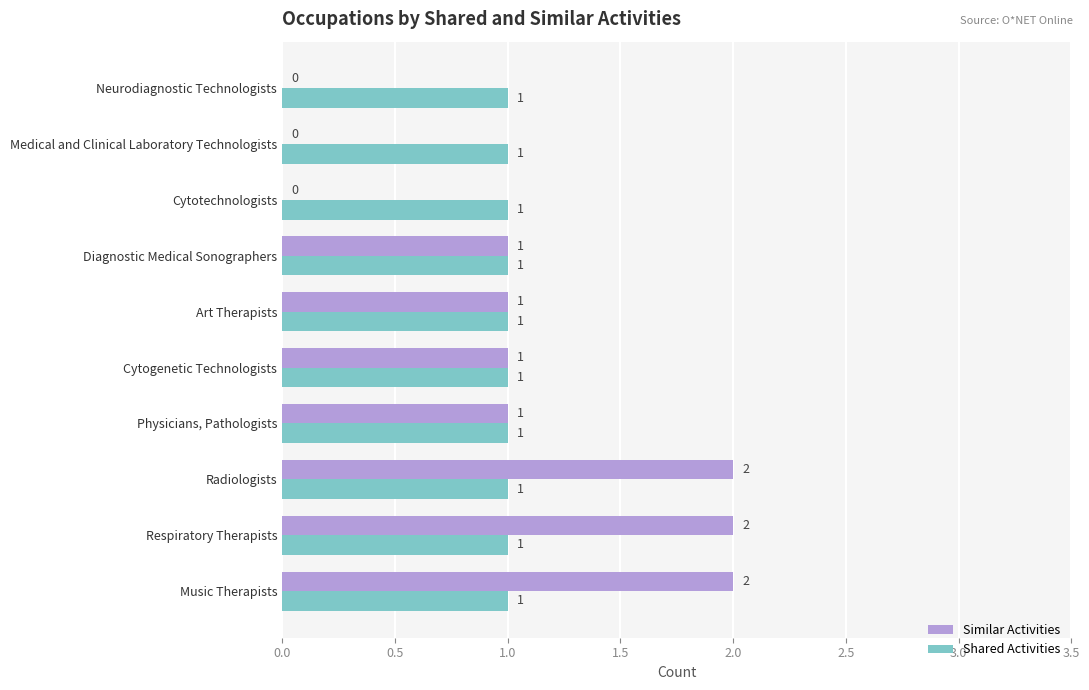

Is the value of Similar Activities at Respiratory Therapists greater than the value of Shared Activities at Medical and Clinical Laboratory Technologists?

Yes